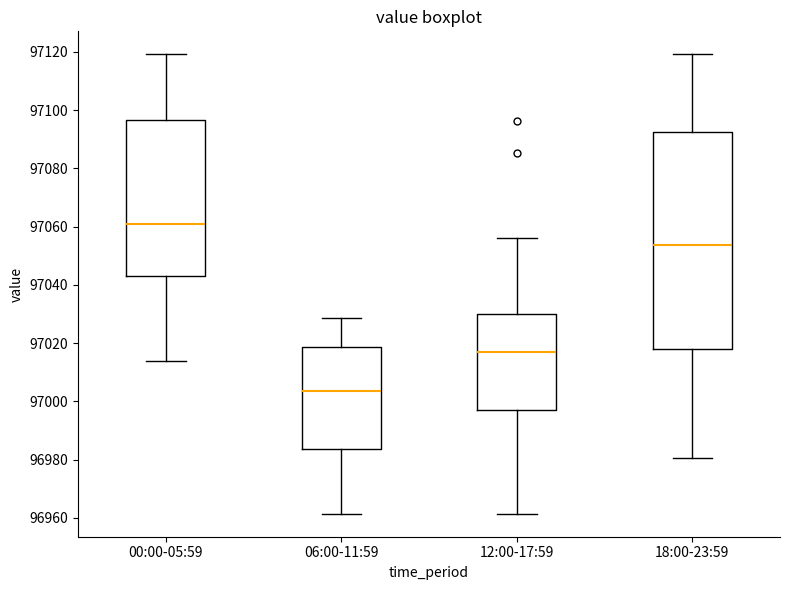

Reading left to right, read every box against the y-axis: the position of its median line, the range the box covers, and the ends of its whiskers. The values are not printed on the chart, so give them approximately, as read against the axis.

00:00-05:59: median 97062, box 97044 to 97096, whiskers 97014 to 97120
06:00-11:59: median 97004, box 96984 to 97018, whiskers 96962 to 97028
12:00-17:59: median 97016, box 96998 to 97030, whiskers 96962 to 97056
18:00-23:59: median 97054, box 97018 to 97092, whiskers 96980 to 97120